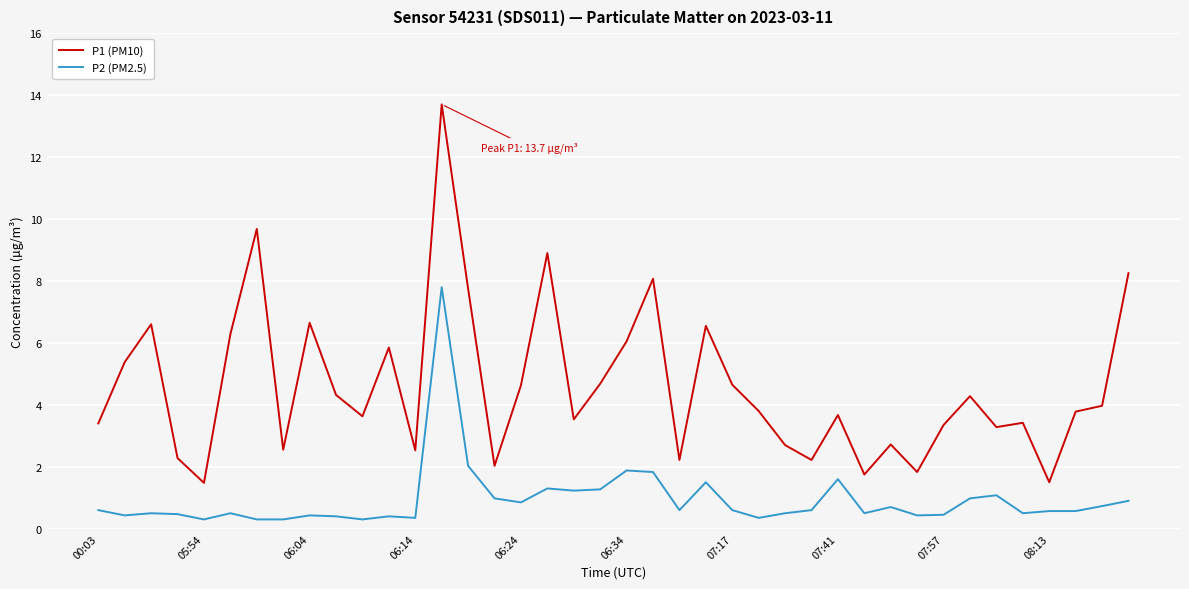

Which series has the largest total across all categories?

P1 (PM10)